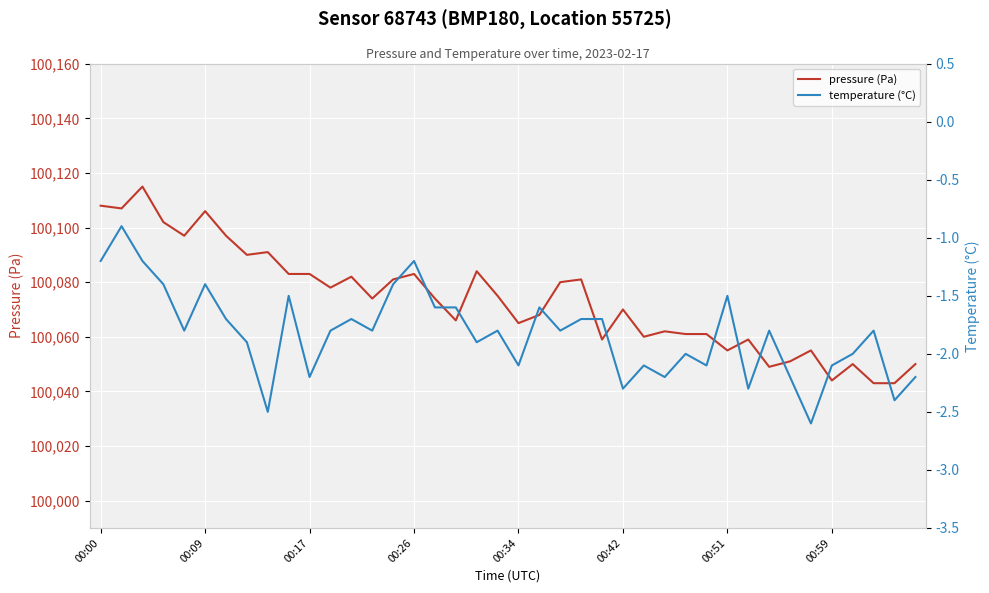

What is the minimum value for pressure (Pa)?

100043